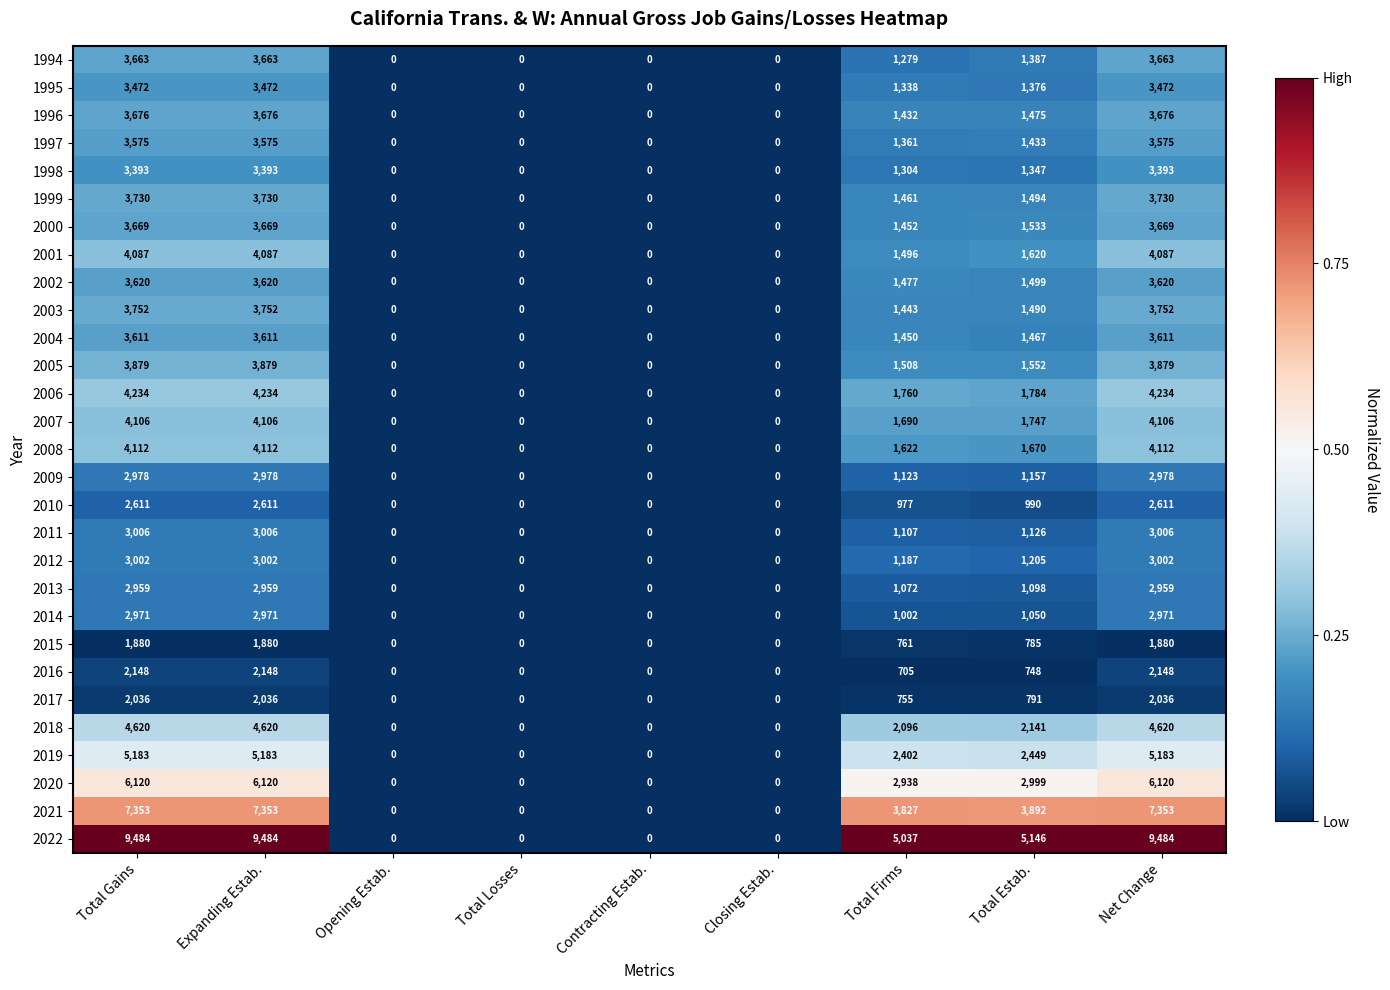

The value of 1998 at Total Gains is 4788. True or false?

False